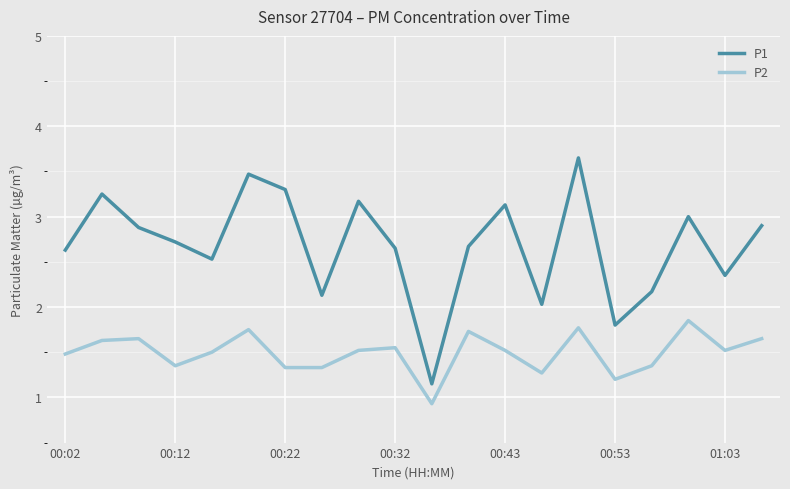

True or false: P2 and P1 cross at least once.

False